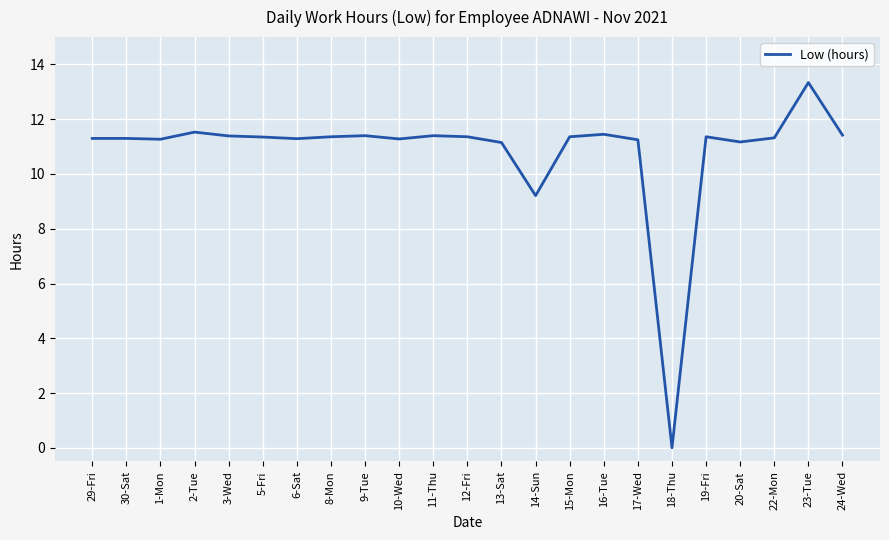

Which label corresponds to the smallest value in the chart?

18-Thu